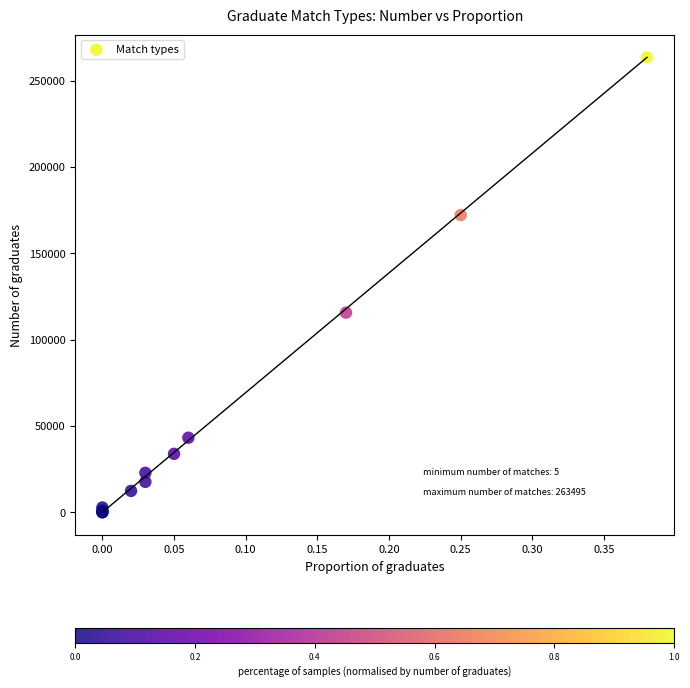

What Y value in the scatter plot is closest to 131750?

115640